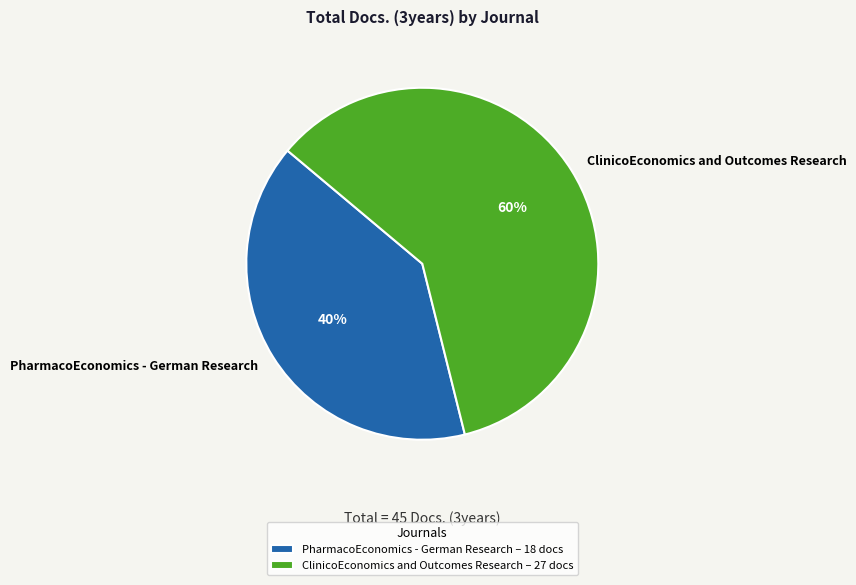

What percentage is the ClinicoEconomics and Outcomes Research slice, to the nearest percent?

60%